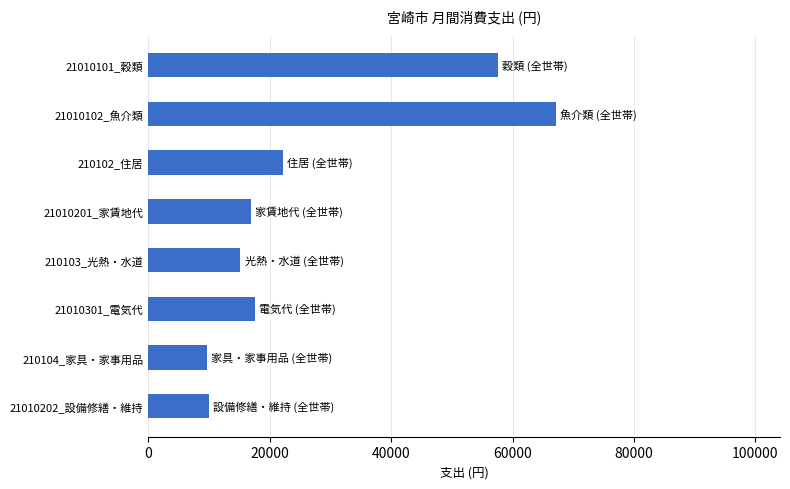

The chart shows a value of 23066 at 21010102_魚介類. True or false?

False